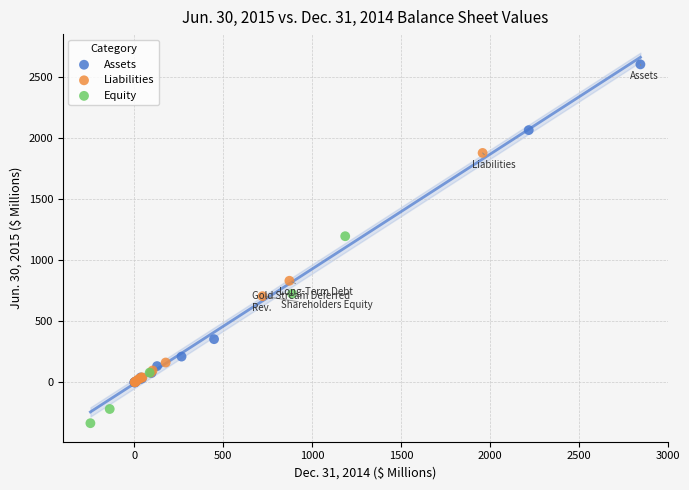

Which series reaches the maximum Y coordinate?

Assets